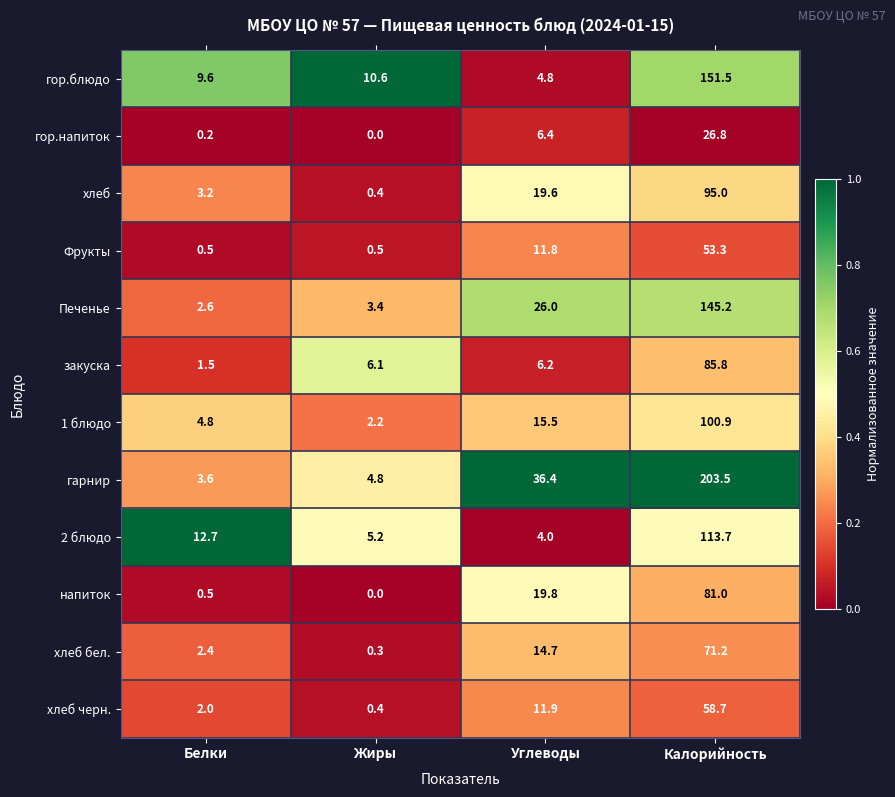

Which category has the highest value in the 2 блюдо series?

Калорийность